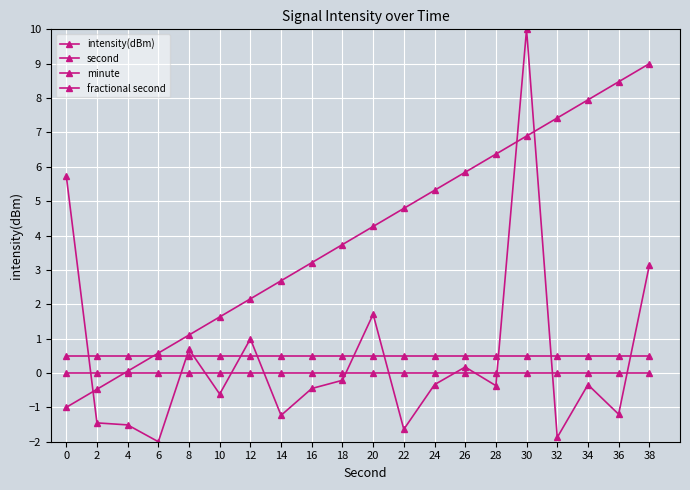

How many data points in intensity(dBm) are less than 0?

13